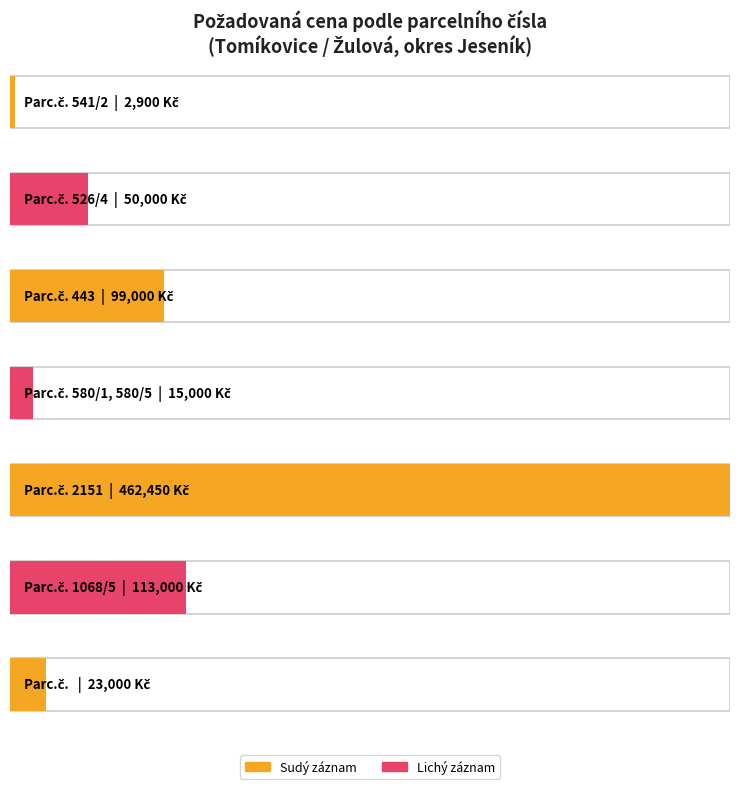

True or false: the data shows 22997 at 526/4.

False